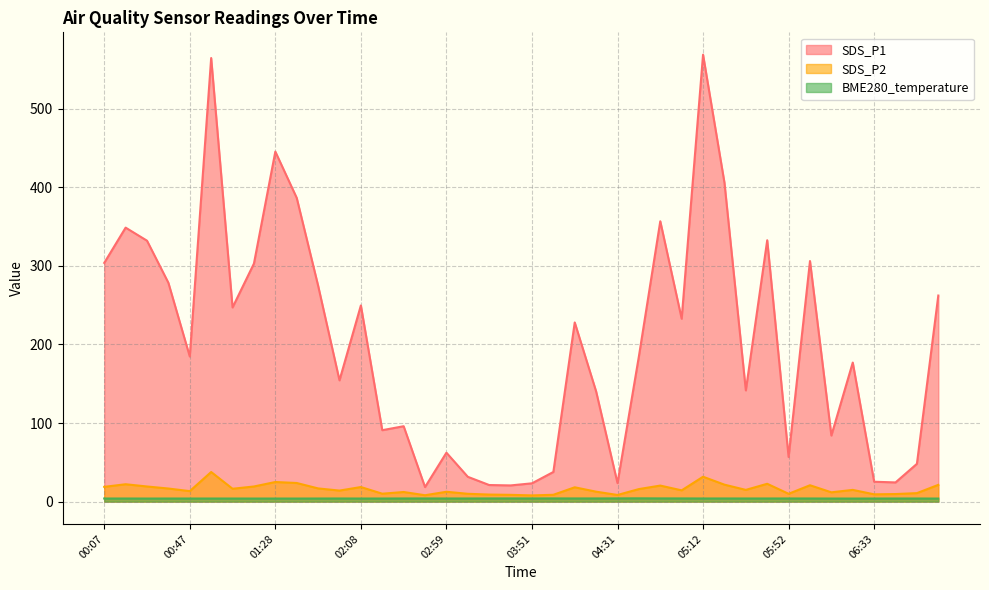

True or false: BME280_temperature and SDS_P2 intersect in this chart.

False